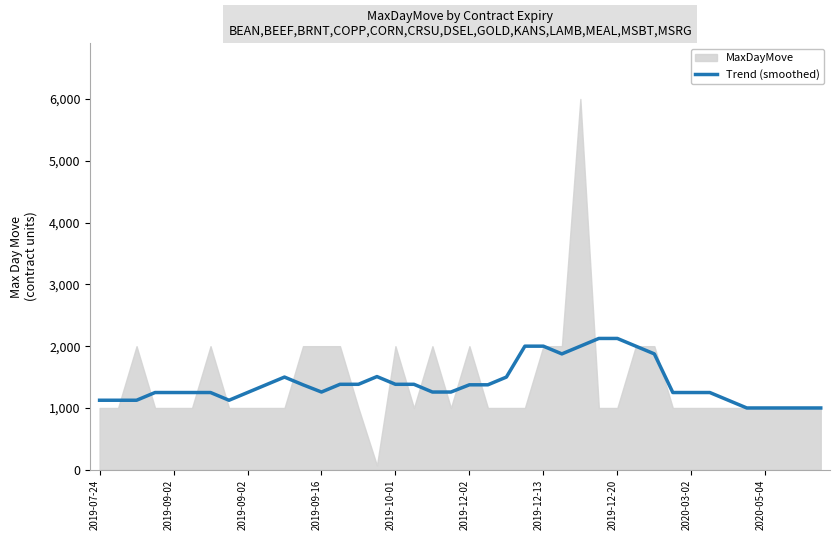

Which has a higher value, 2019-12-13 or 2019-09-02?

2019-12-13